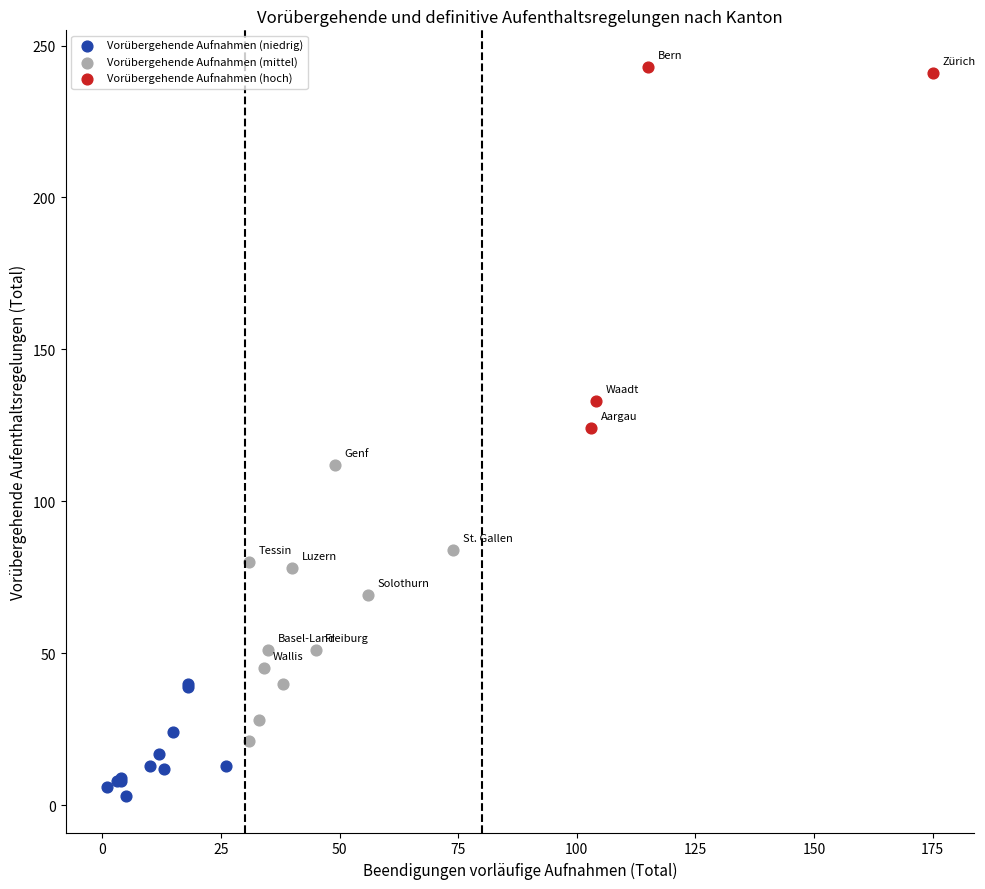

Which series contains the highest Y value?

Vorübergehende Aufnahmen (hoch)